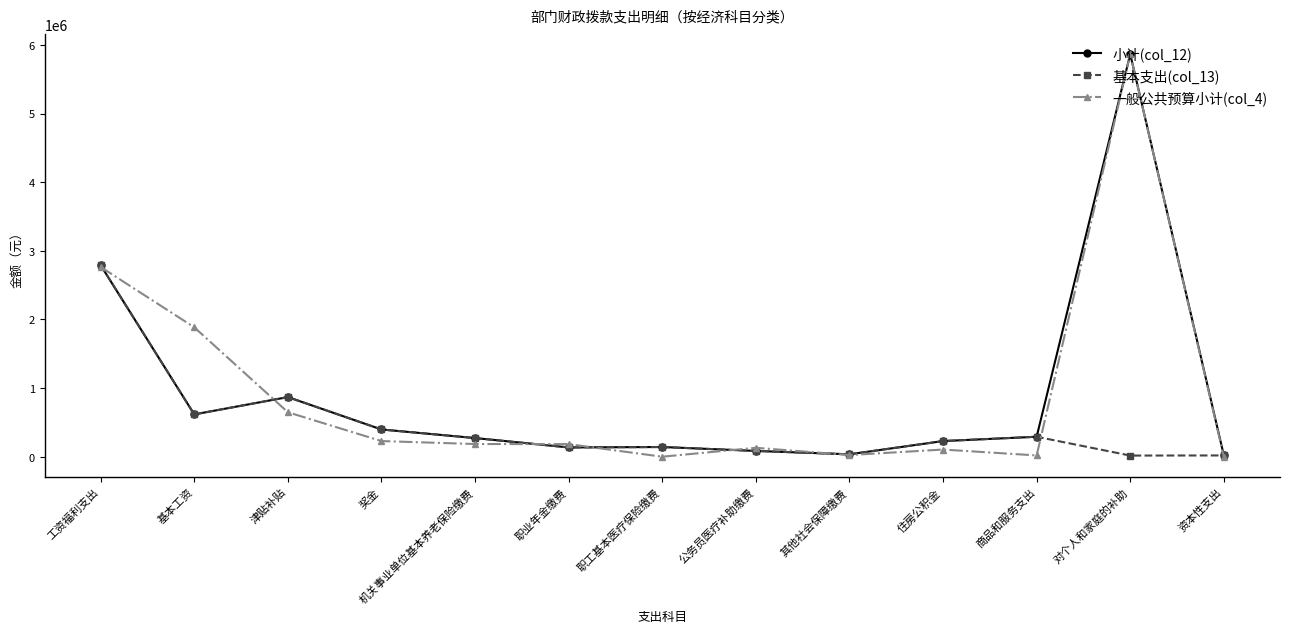

Is this an area chart (filled region under the line)?

No